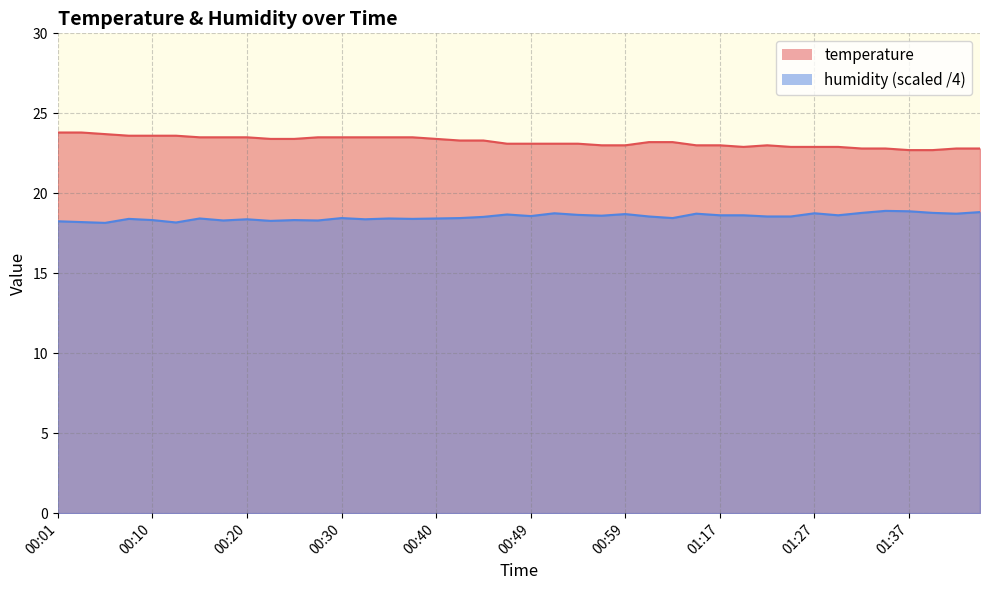

What is the difference between the maximum and second lowest values in the humidity series?

0.7